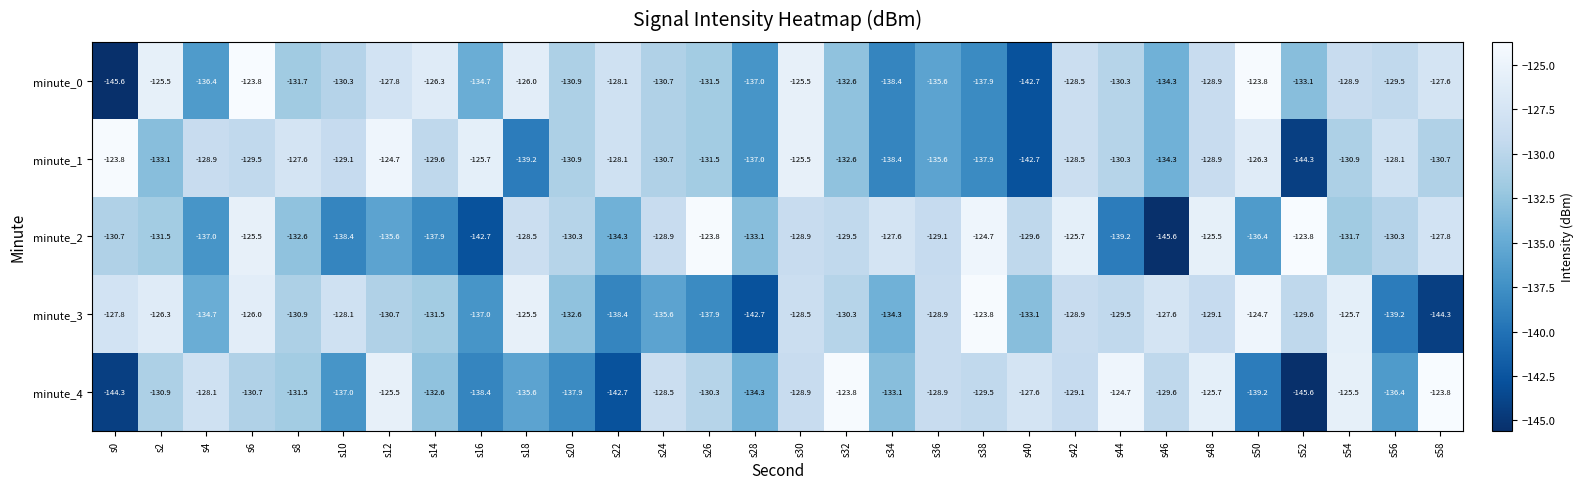

Read the minute_0 value at s12.

-127.8